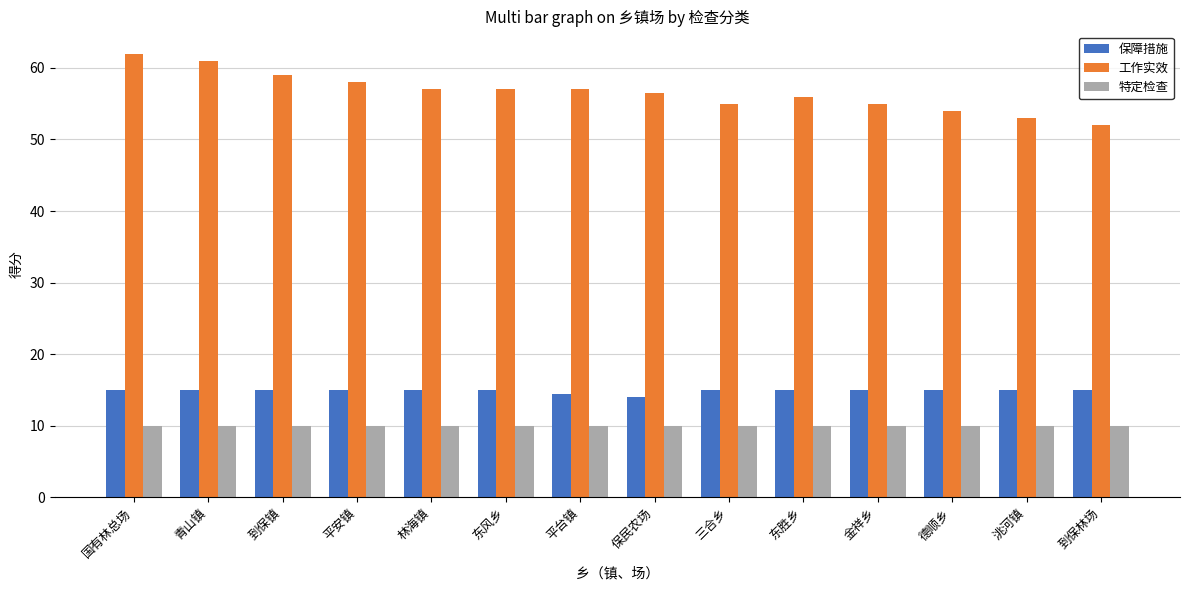

What is the total value across all series at 三合乡?

80.0